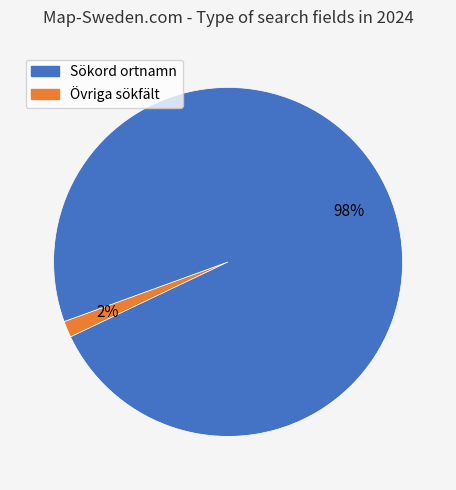

Is there any slice that represents more than half of the pie?

Yes